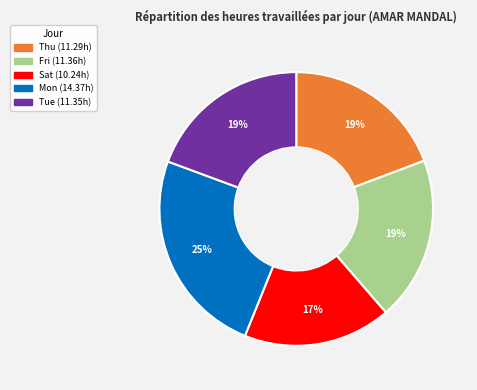

Does any single category account for the majority?

No